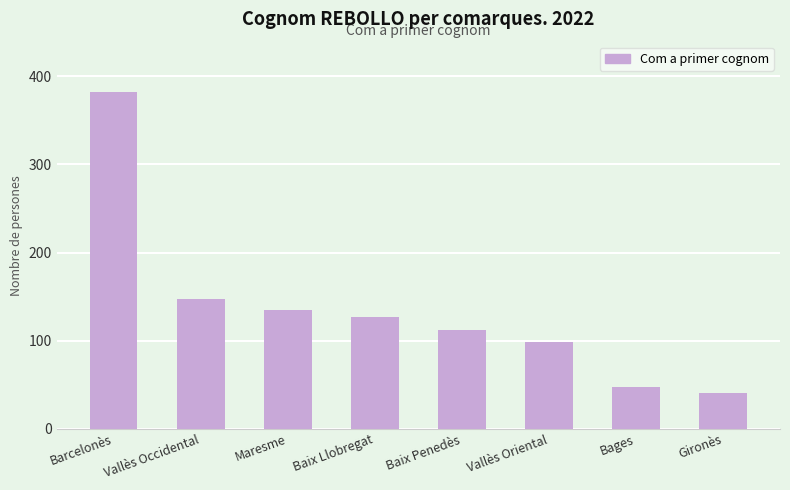

Does the chart contain any negative values?

No